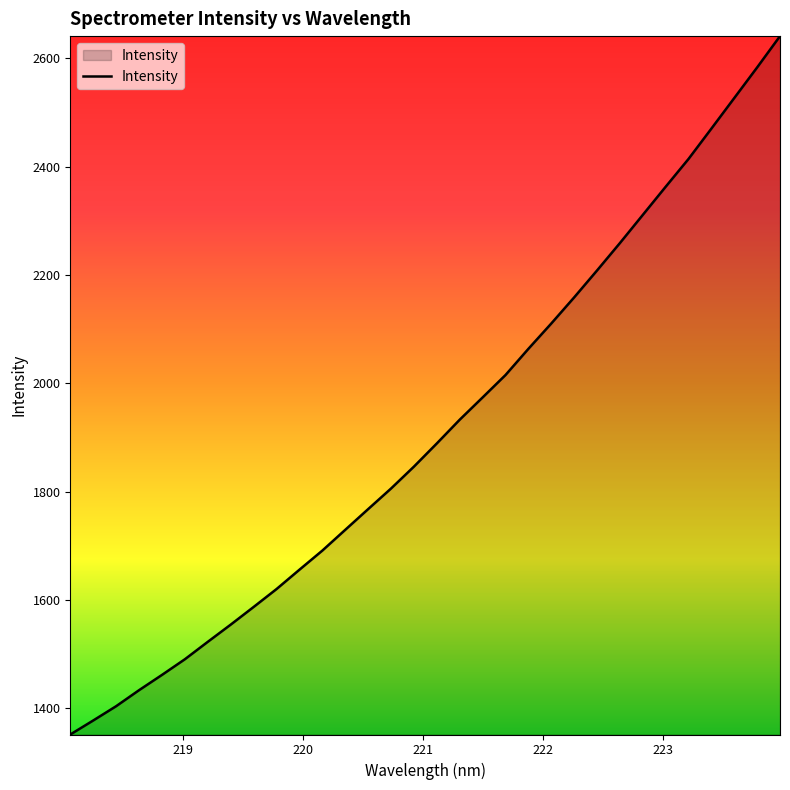

How many distinct data groups are displayed?

1